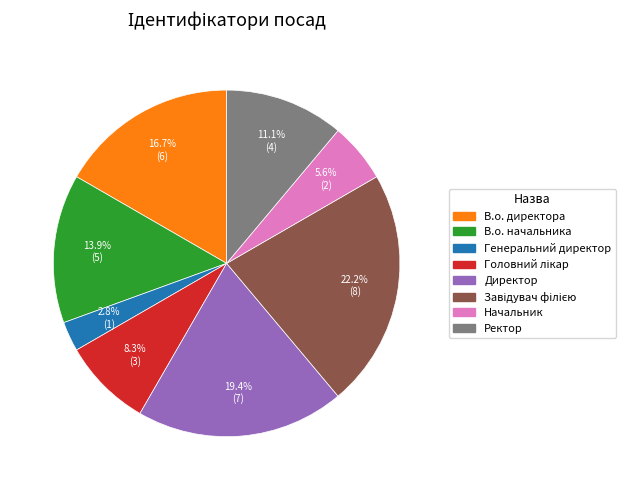

Which has a higher value, Начальник or Директор?

Директор